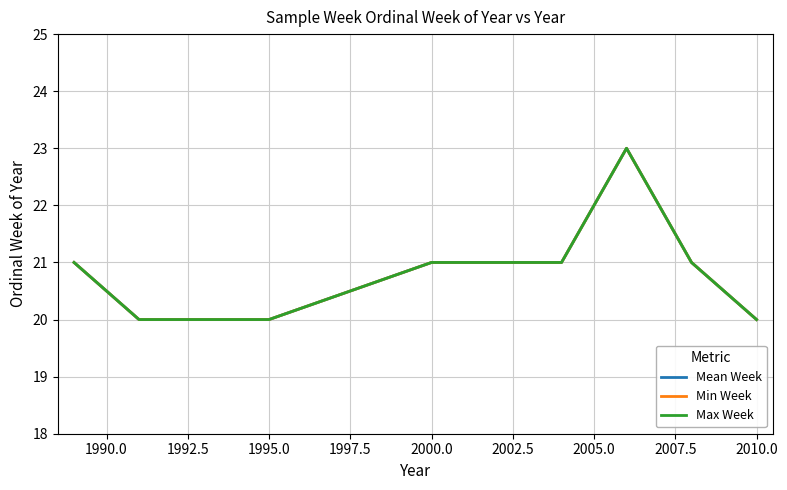

Does the chart have visible grid lines?

Yes